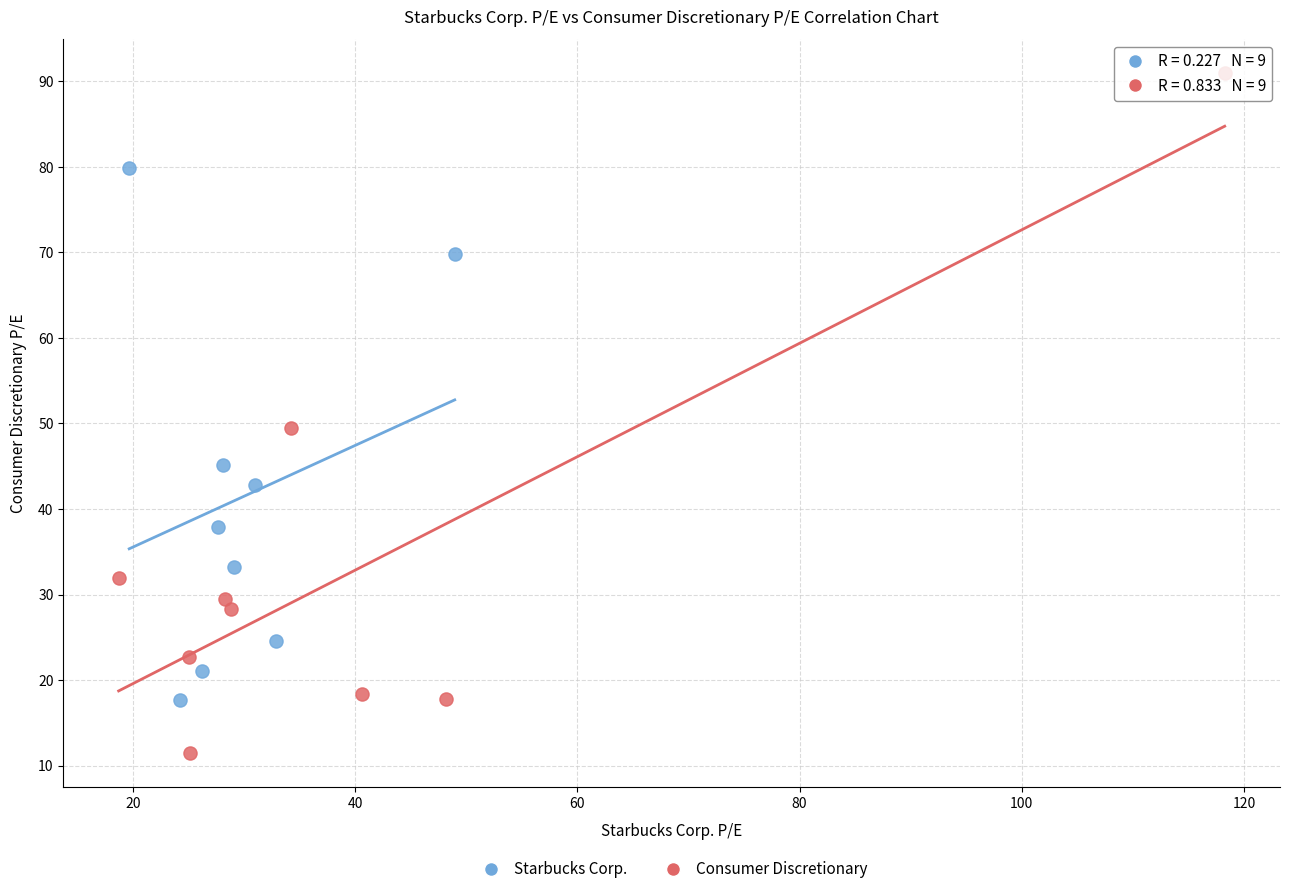

Which series contains the lowest Y value?

Consumer Discretionary